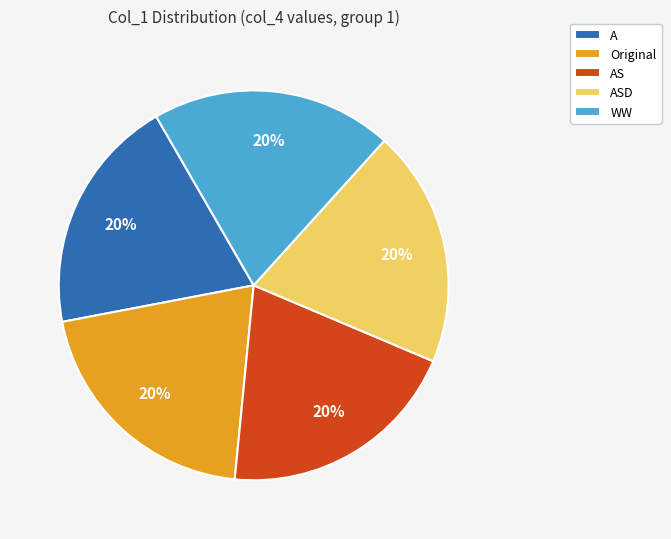

Do ASD and A together represent more than half of the pie?

No